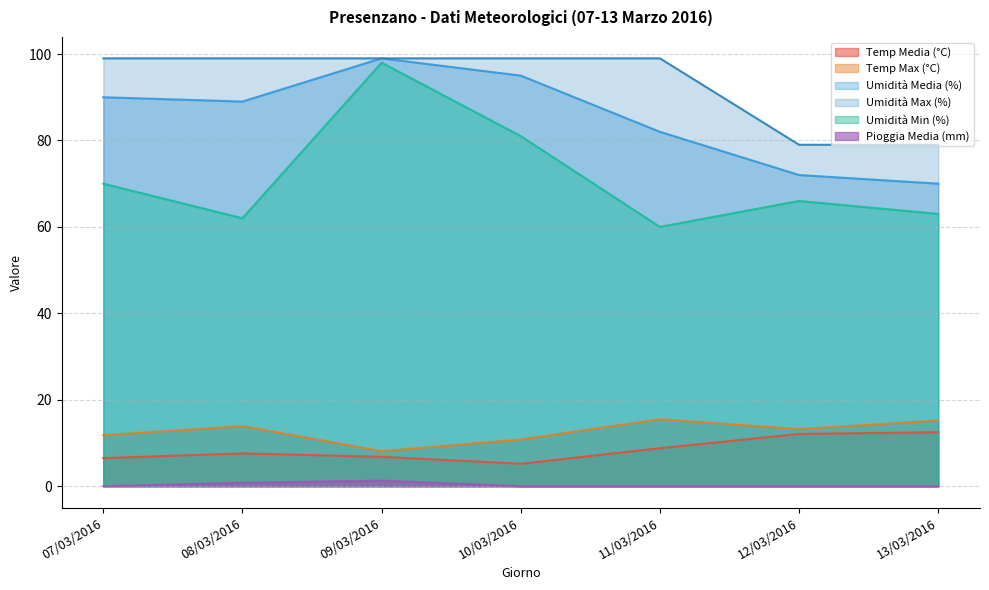

What are all the series names shown in the legend?

Temp Media (°C), Temp Max (°C), Umidità Media (%), Umidità Max (%), Umidità Min (%), Pioggia Media (mm)